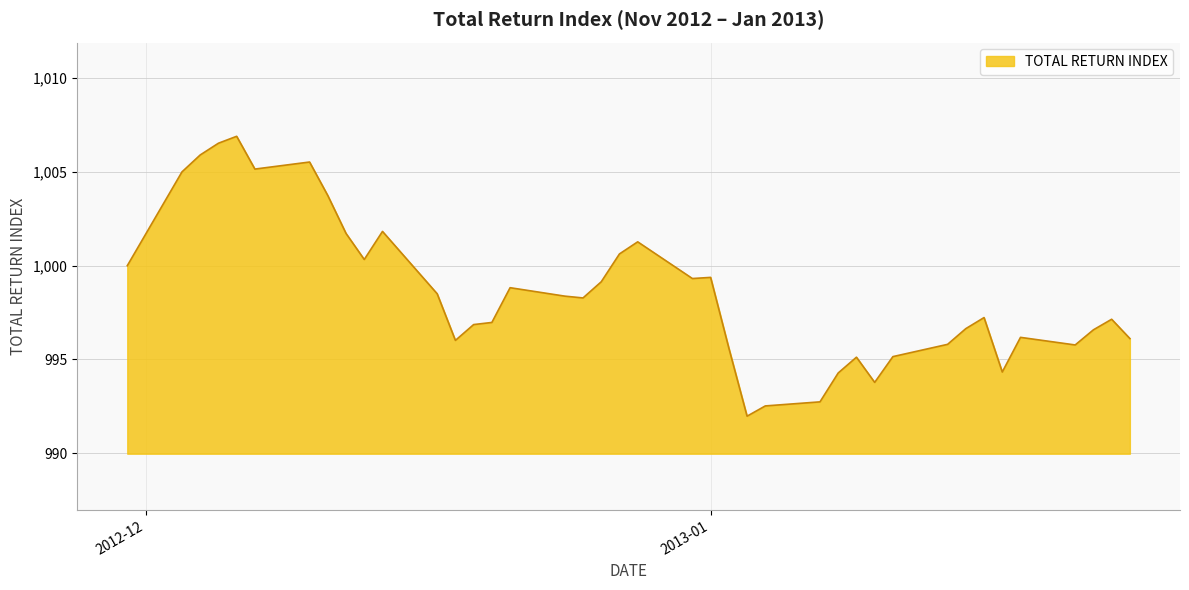

What is the maximum value shown in the chart?

1006.9